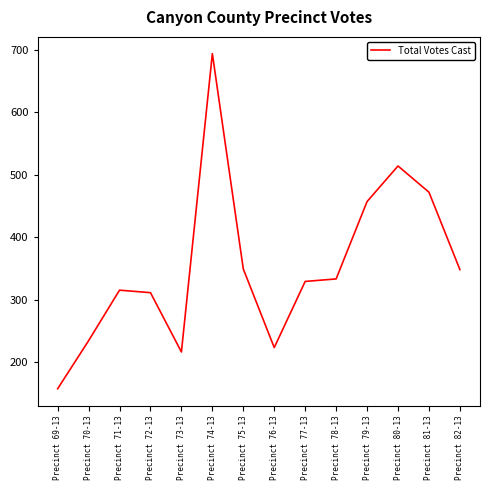

How many series are shown in this chart?

1